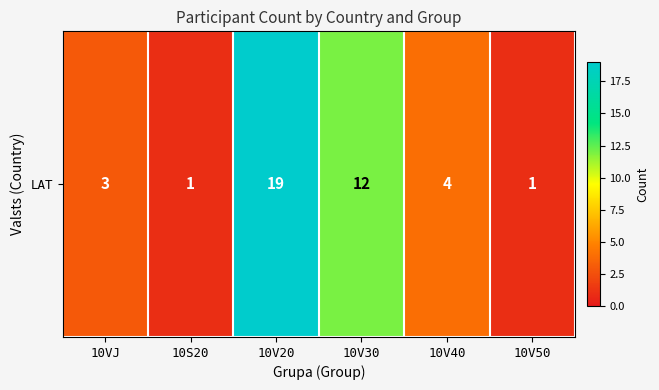

Which label corresponds to the largest value in the chart?

10V20